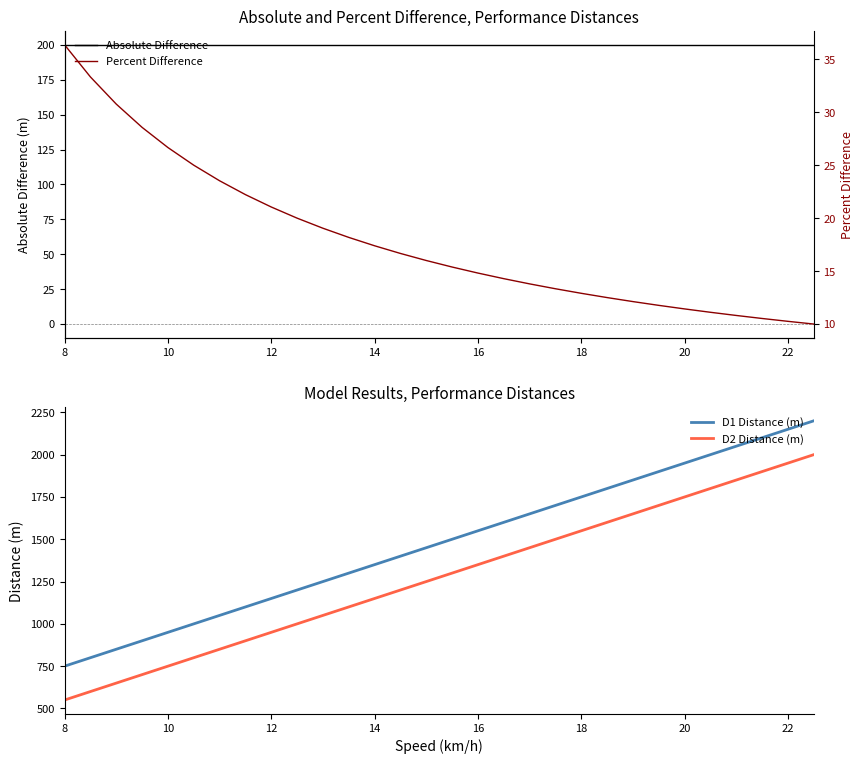

At how many categories does at least one series exceed 1205?

20